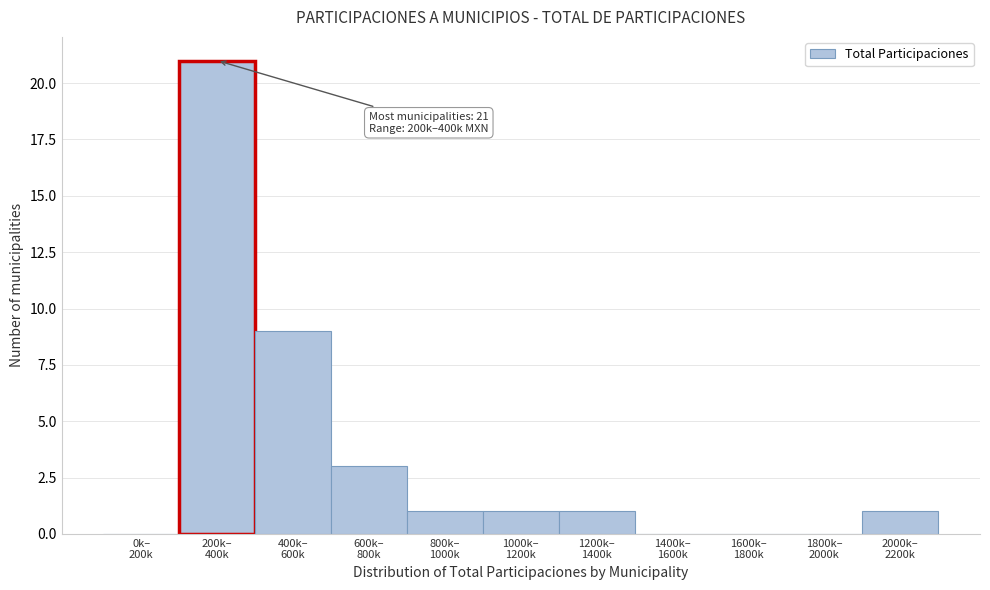

What is the sum of all values?

37